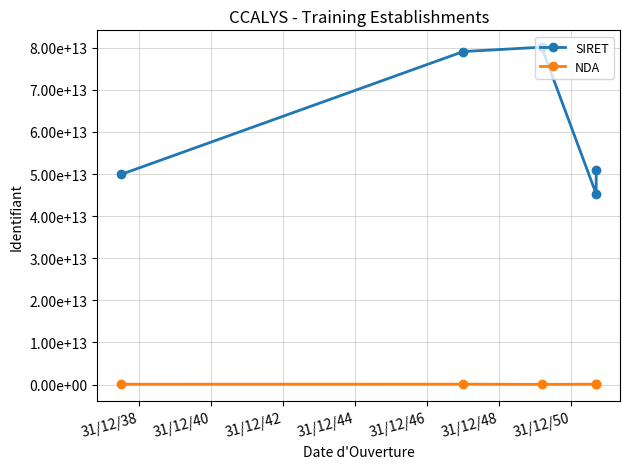

Is this an area chart (filled region under the line)?

No